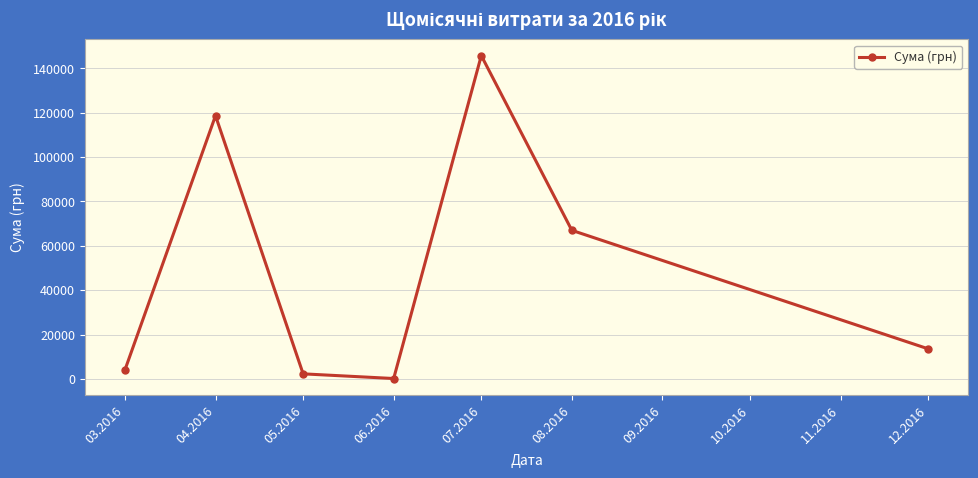

What is the change in value from 05.2016 to 08.2016?

+64669.7